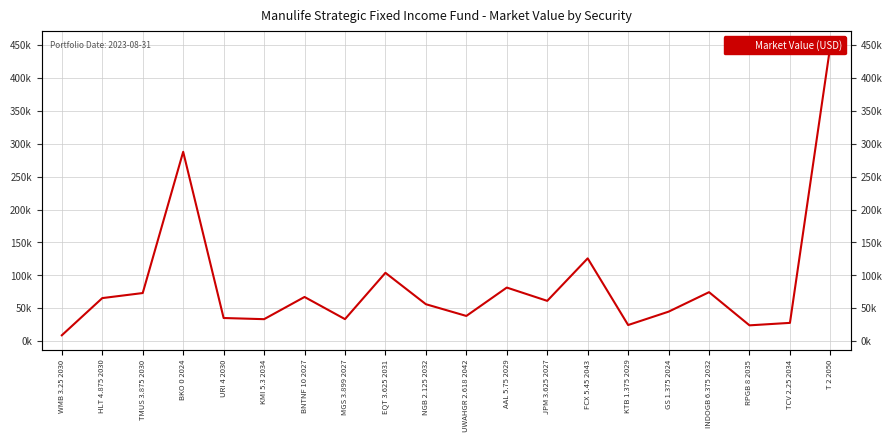

What is the value of the 10th point from the left?

56069.8